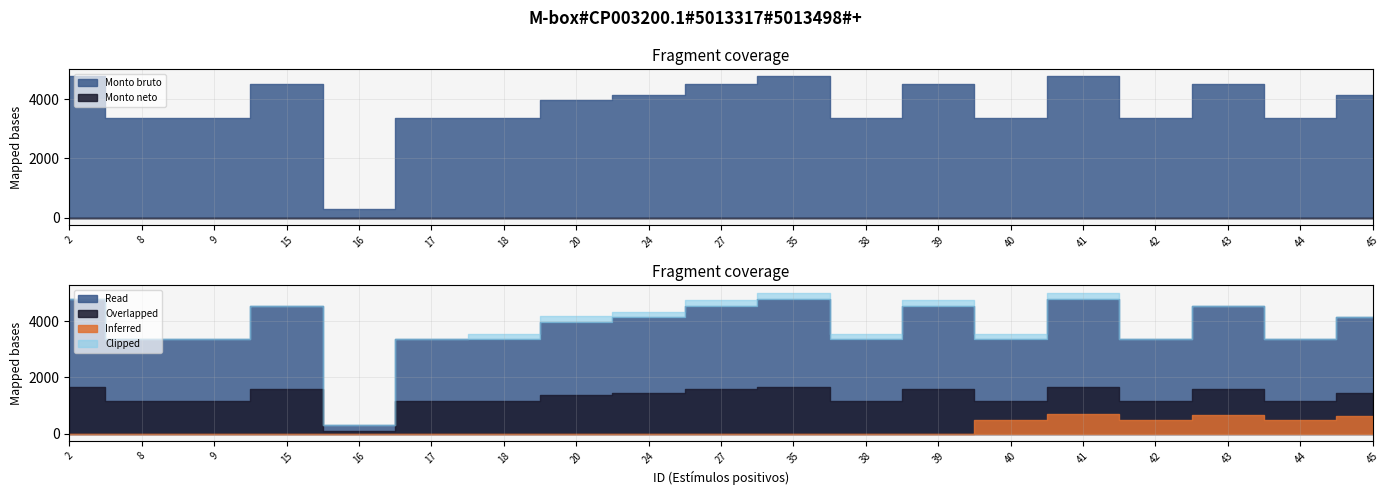

True or false: Monto bruto and Monto neto intersect in this chart.

False